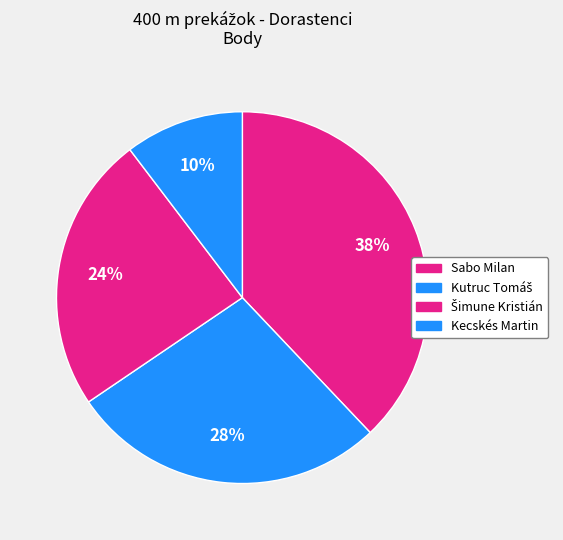

Is it true that Sabo Milan is 38% of the pie?

True